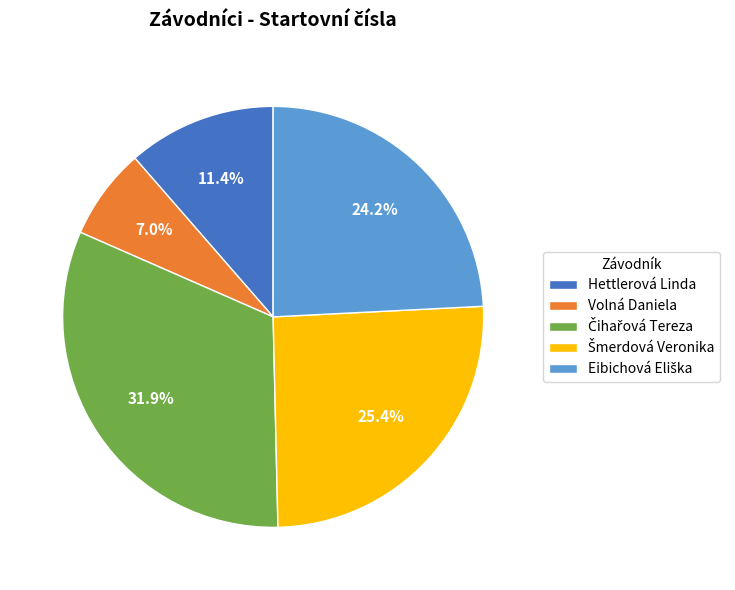

What is the smallest slice in the pie chart?

Volná Daniela